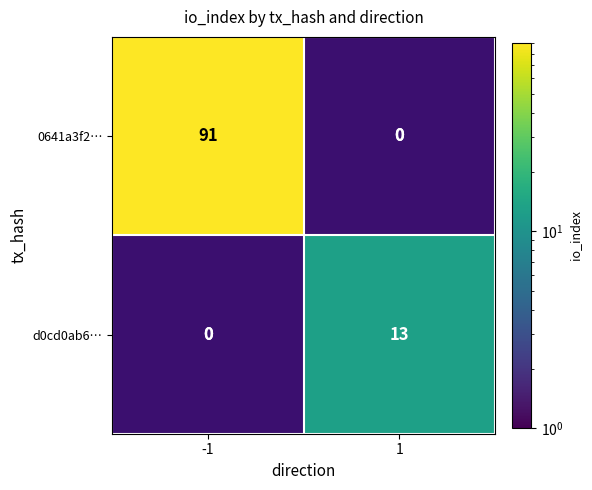

How many categories are shown in the chart?

2